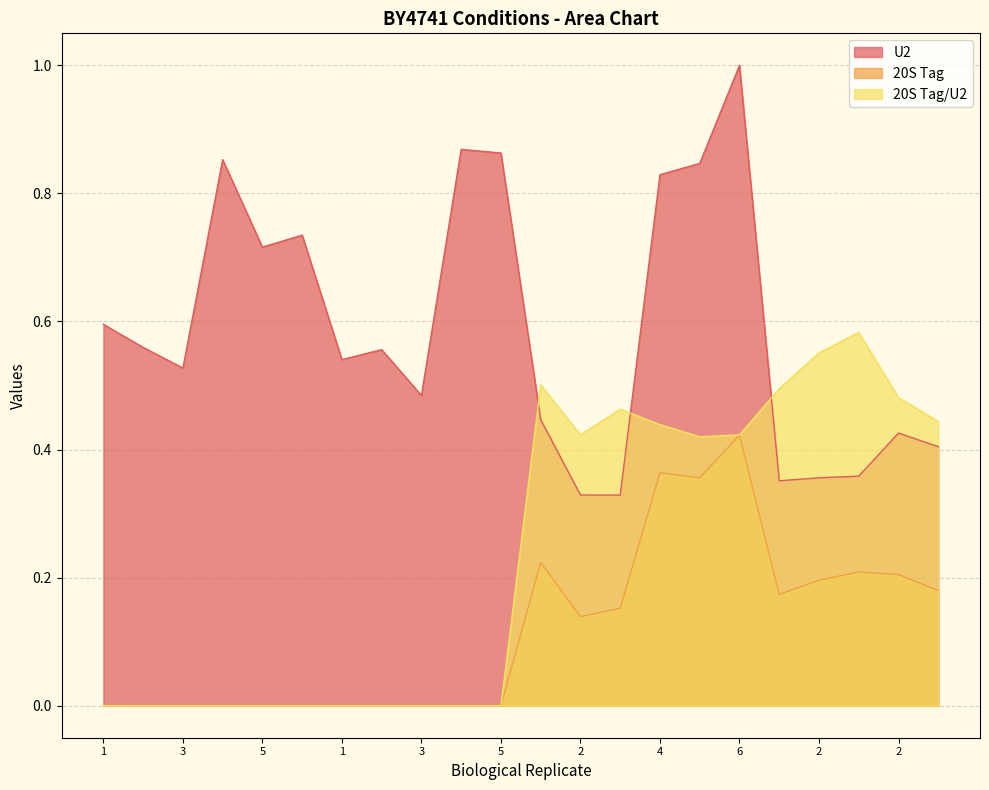

Does the chart display data point markers on the line(s)?

No